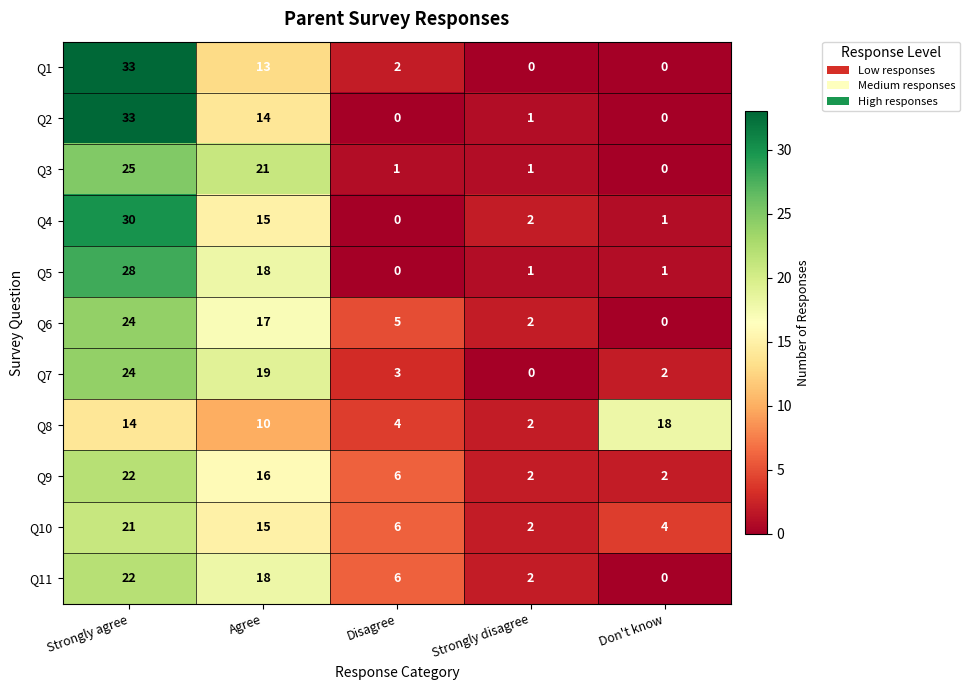

At which label is Q7 closest to 12?

Agree